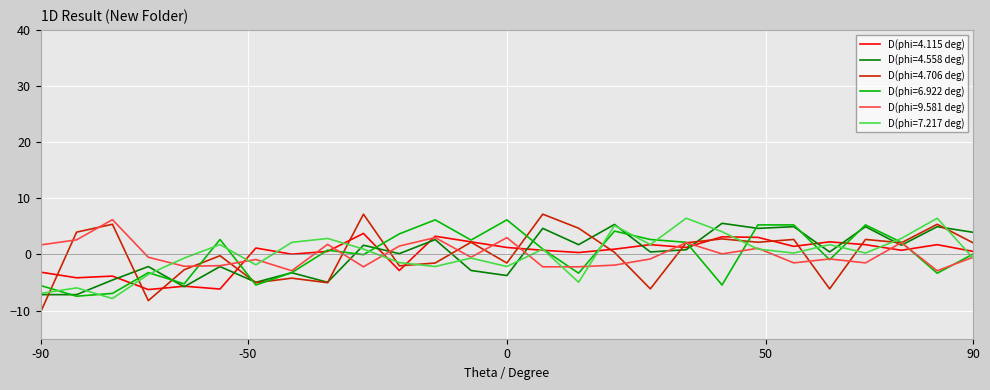

What is the smallest value displayed?

-10.2